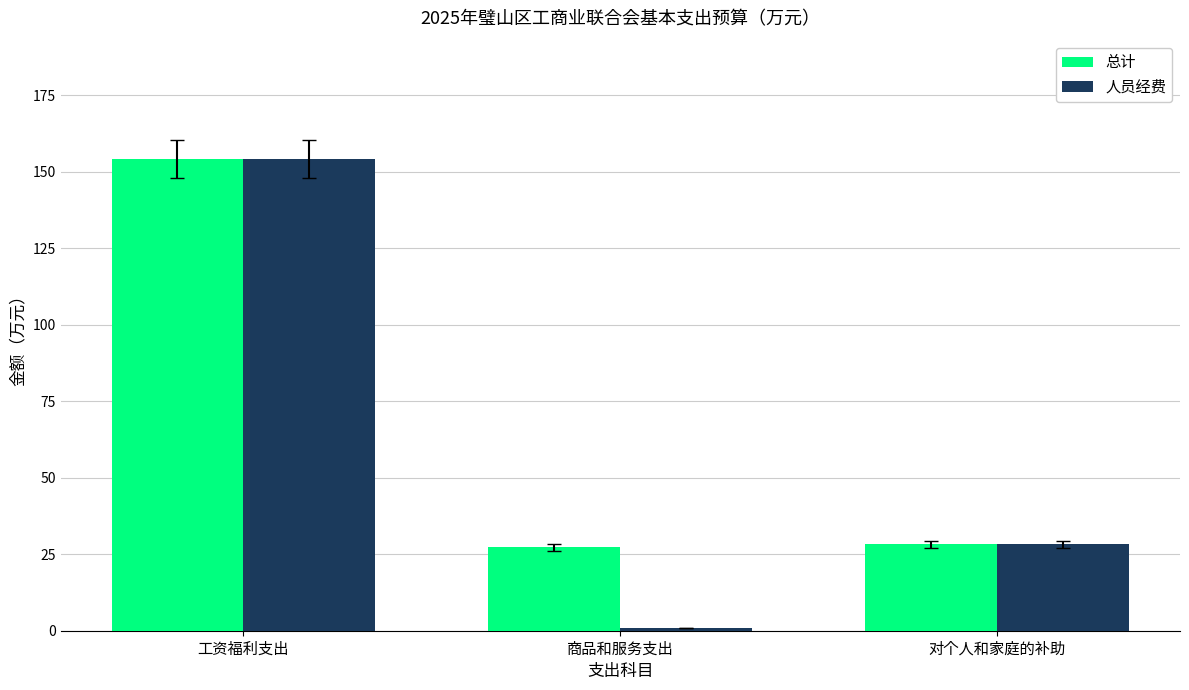

What is the total value across all series at 对个人和家庭的补助?

56.4